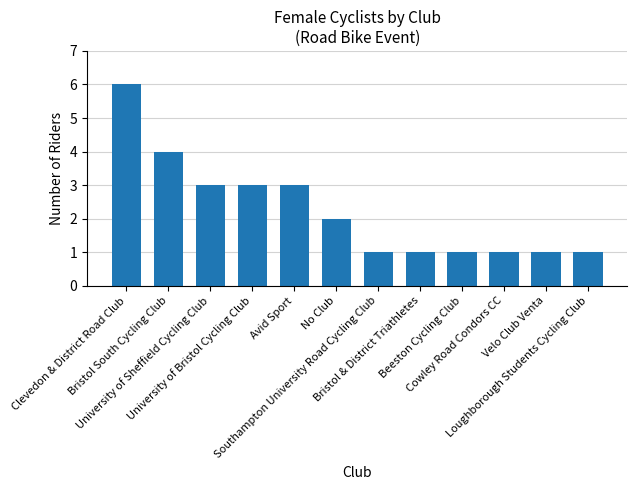

What is the difference between the maximum and minimum values?

5